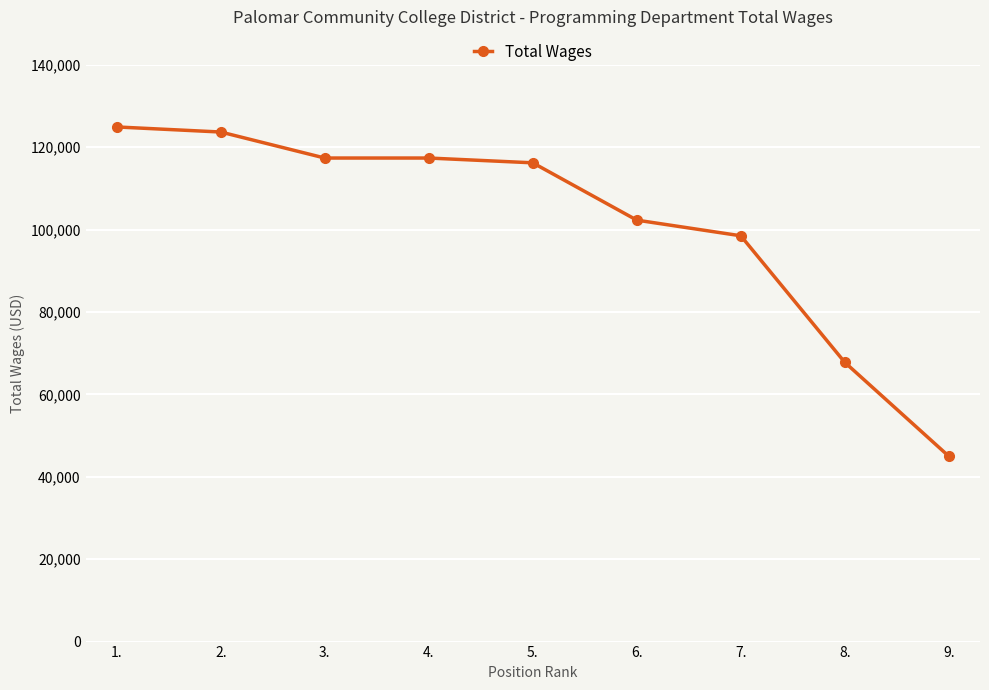

What is the sum of all values?

912893